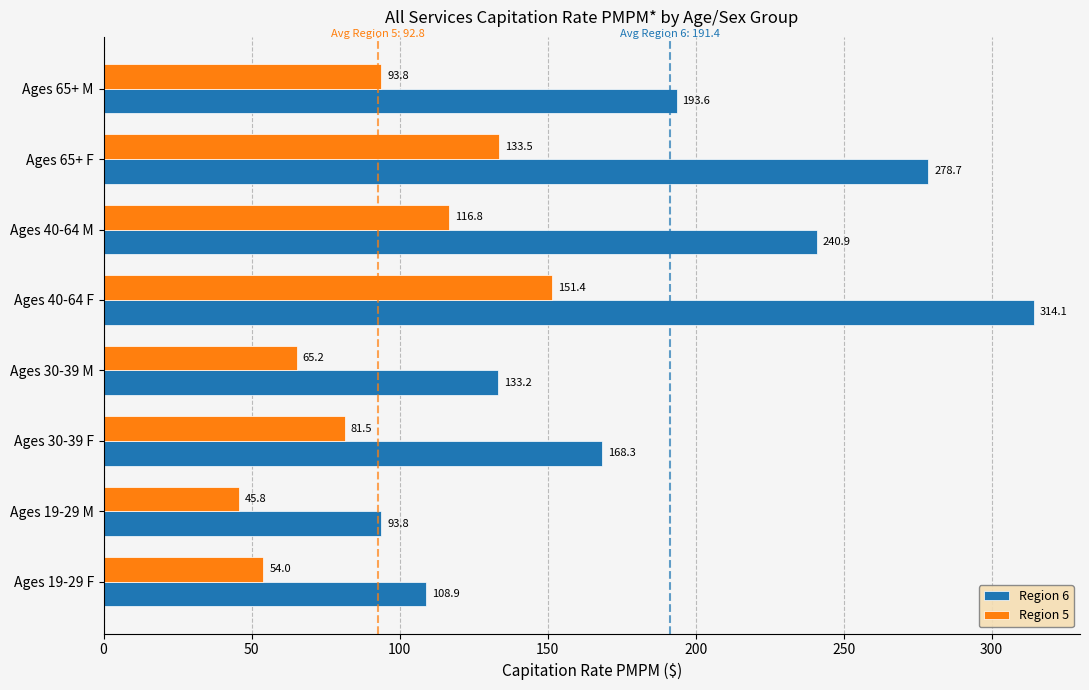

The value of Region 6 at Ages 40-64 M is 381.2. True or false?

False